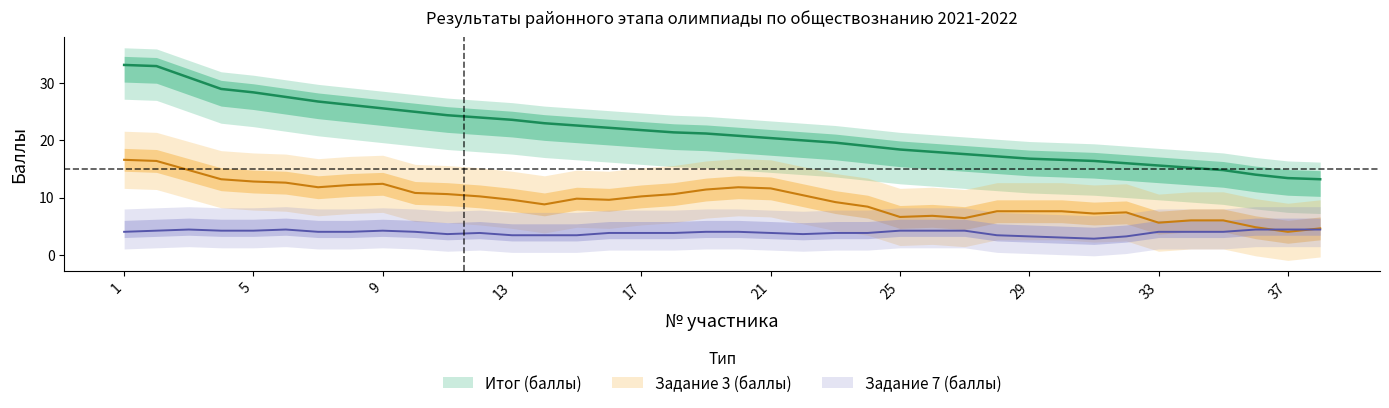

What is the value of the Задание 3 point at the 18th from the left?

10